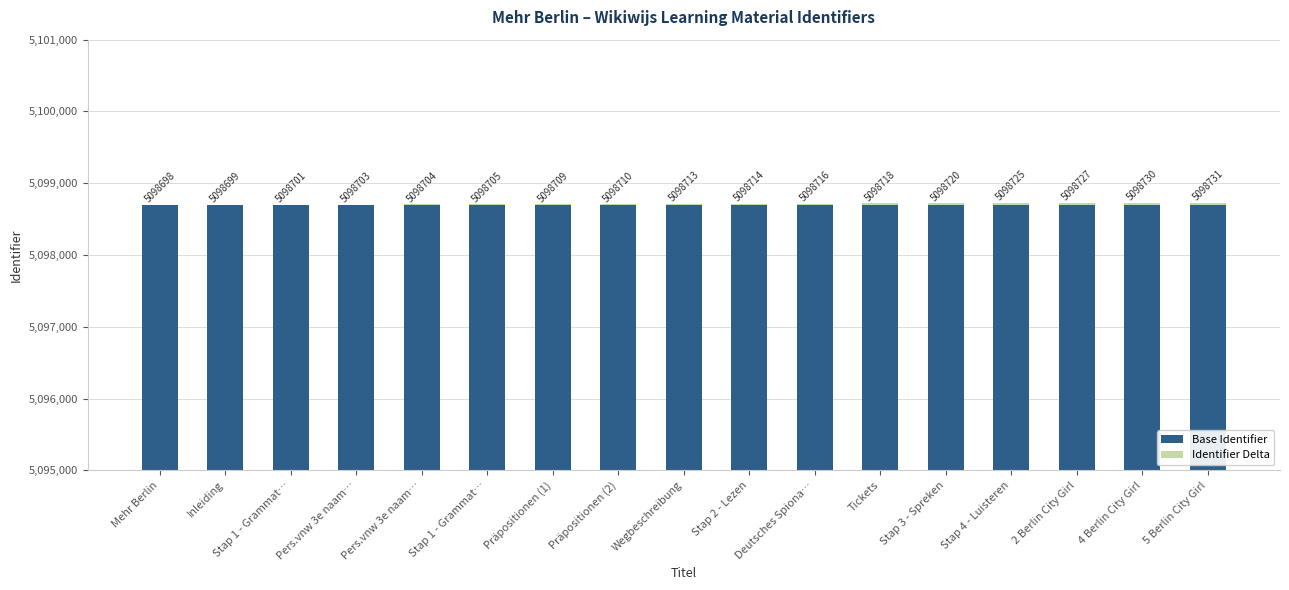

What is the label of the 17th bar from the right?

Mehr Berlin